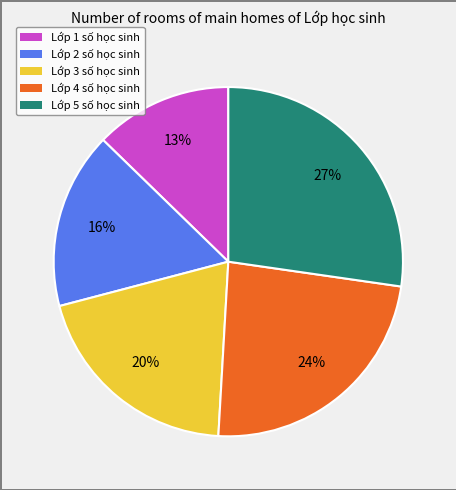

To the nearest percent, what is the average slice percentage?

20%